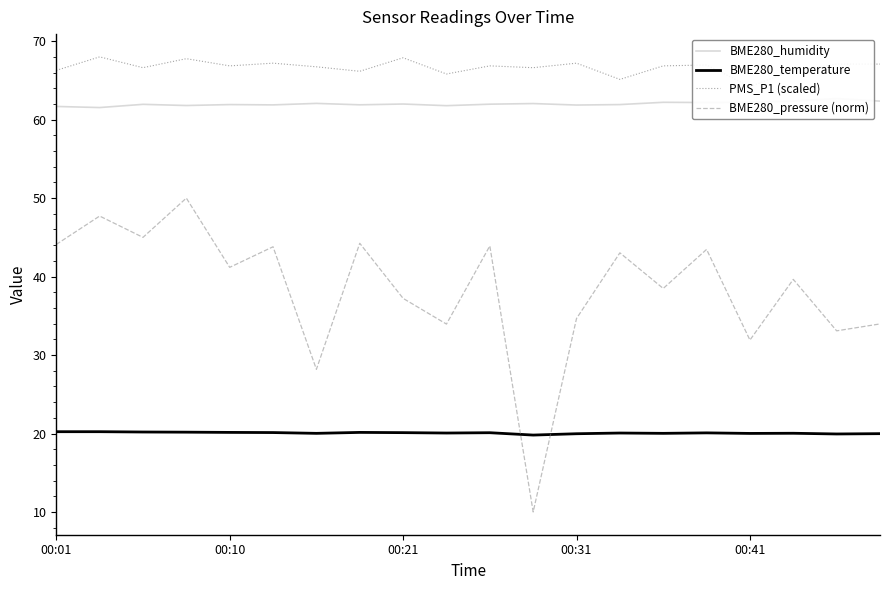

Which series has the largest range (max minus min)?

BME280_pressure (norm)